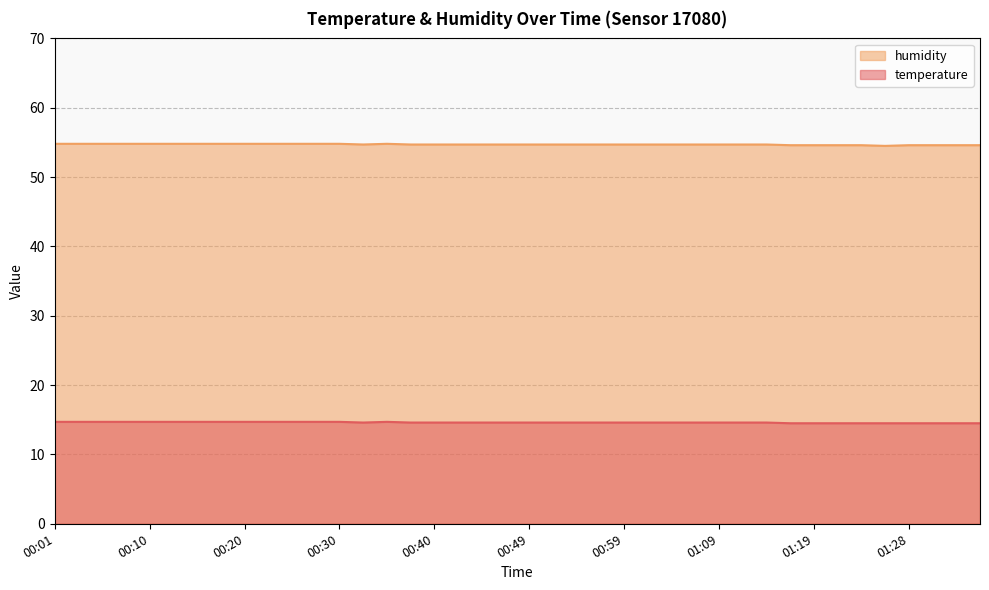

How many categories are shown in the chart?

40